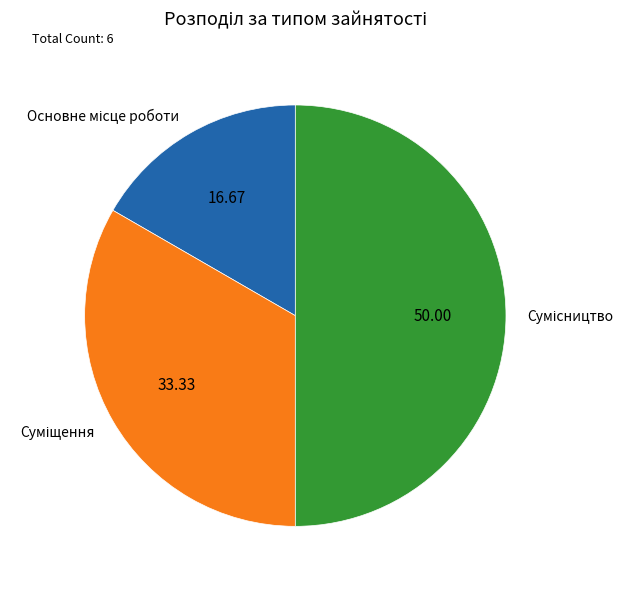

Count the number of slices in the pie.

3